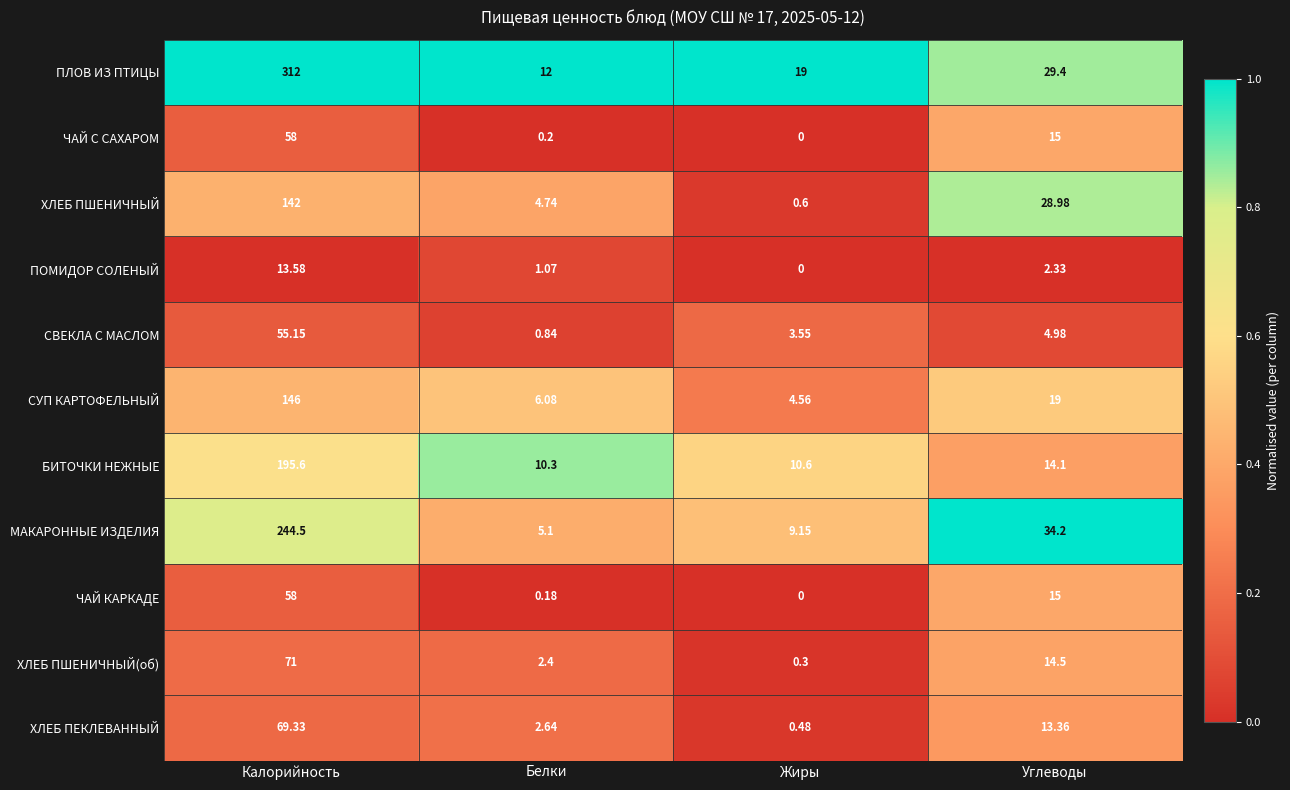

At which category is the sum across all series the highest?

Калорийность